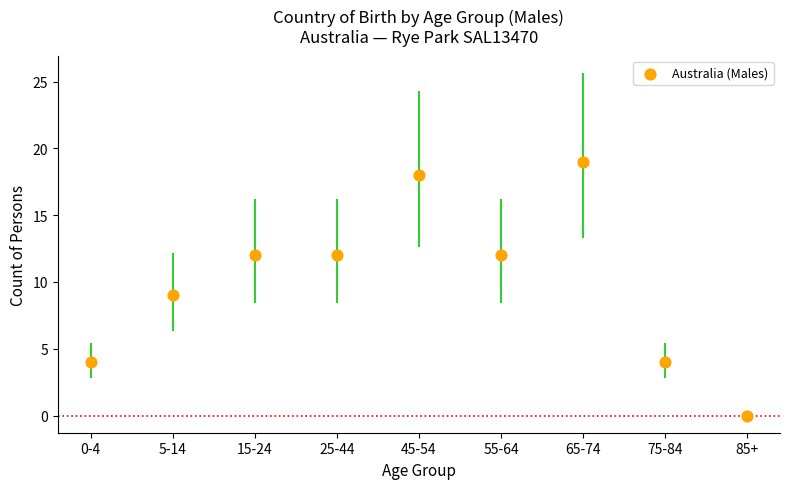

What is the range of Y values (max minus min)?

19